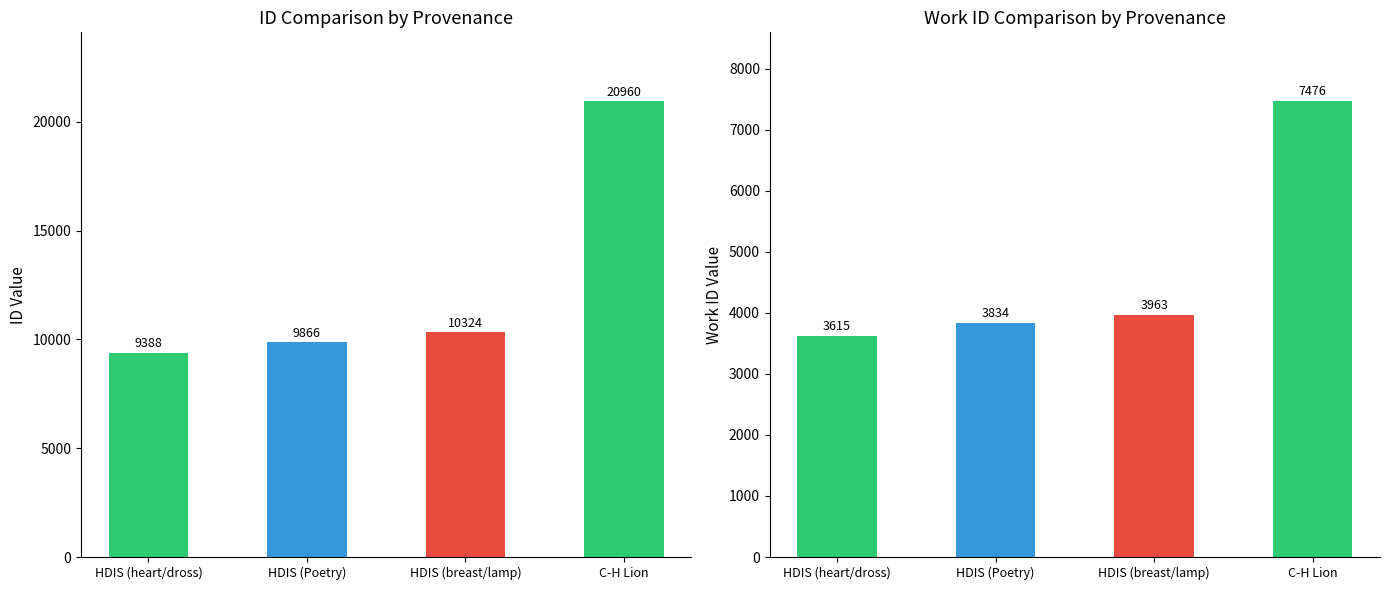

What is the difference between the maximum and minimum values in the id series?

11572